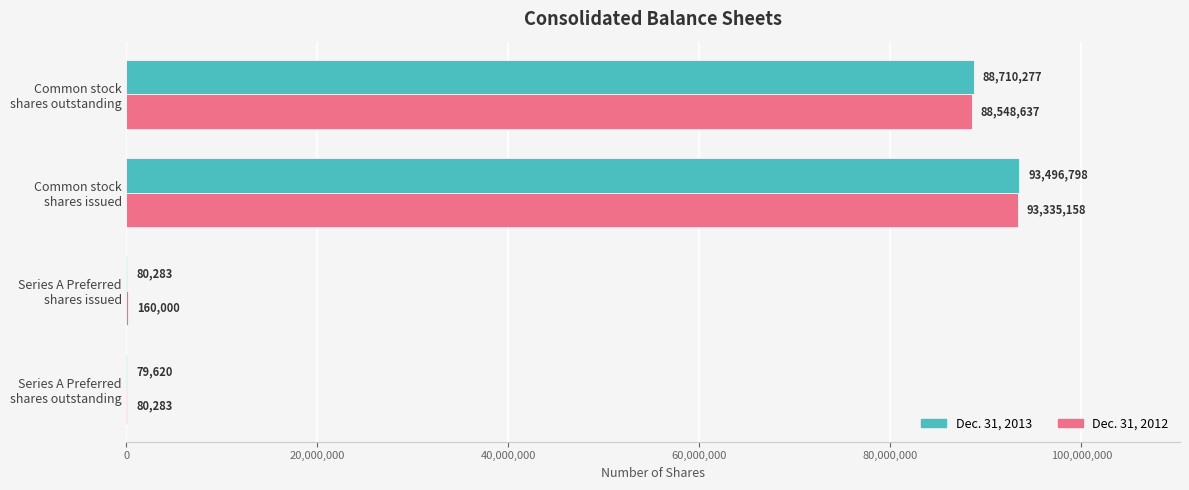

Which series has the largest total across all categories?

Dec. 31, 2013